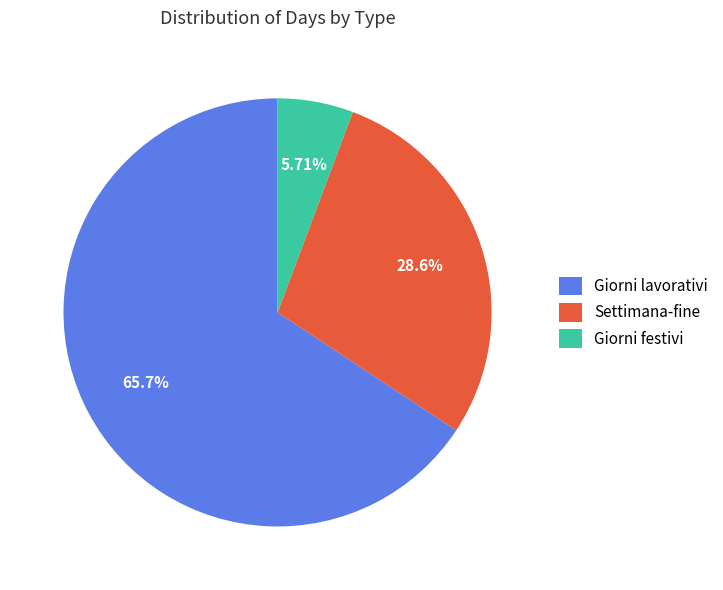

Is it true that Settimana-fine is 29% of the pie?

True